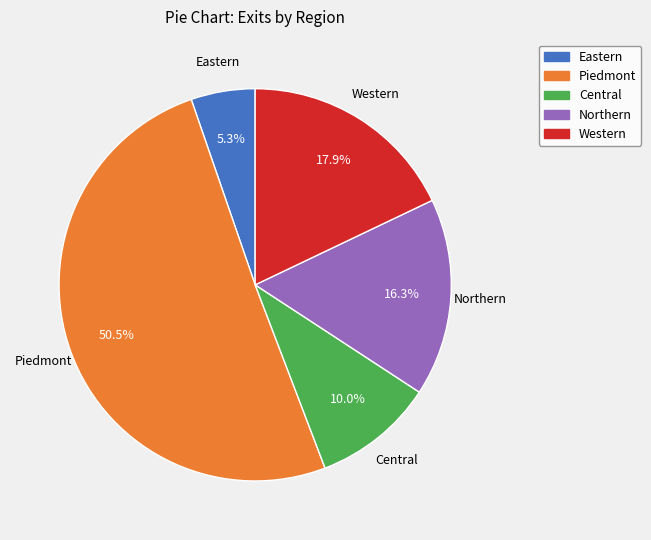

How many segments does this pie chart have?

5